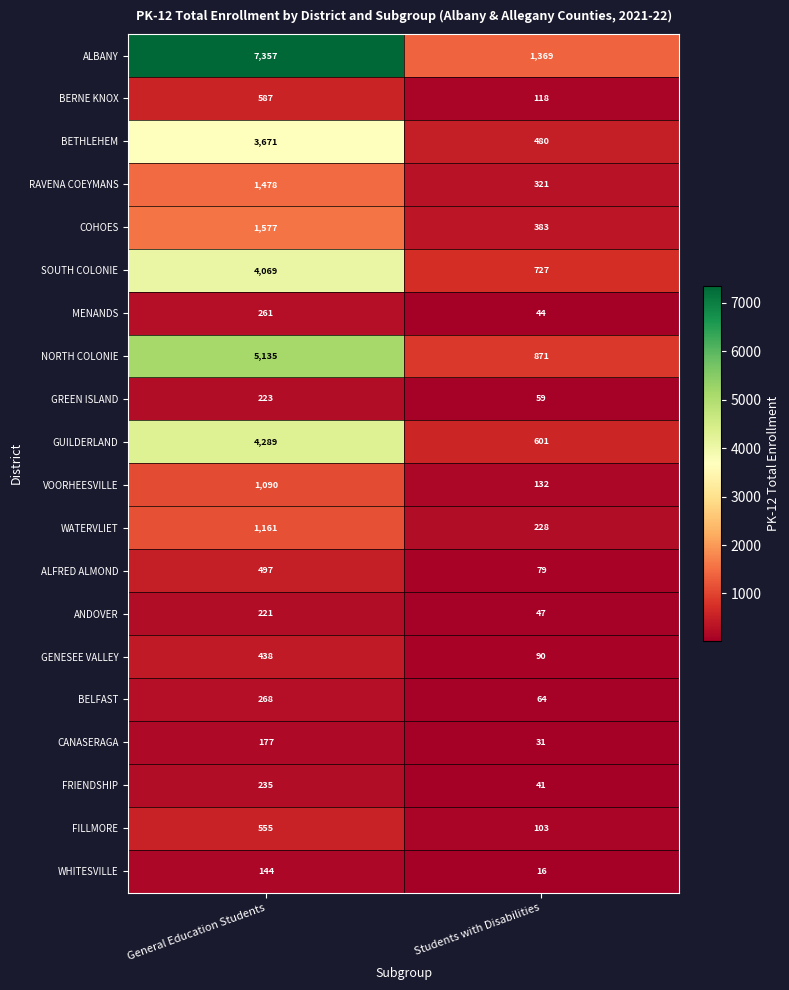

At Students with Disabilities, list the series in order from smallest to largest.

WHITESVILLE, CANASERAGA, FRIENDSHIP, MENANDS, ANDOVER, GREEN ISLAND, BELFAST, ALFRED ALMOND, GENESEE VALLEY, FILLMORE, BERNE KNOX, VOORHEESVILLE, WATERVLIET, RAVENA COEYMANS, COHOES, BETHLEHEM, GUILDERLAND, SOUTH COLONIE, NORTH COLONIE, ALBANY